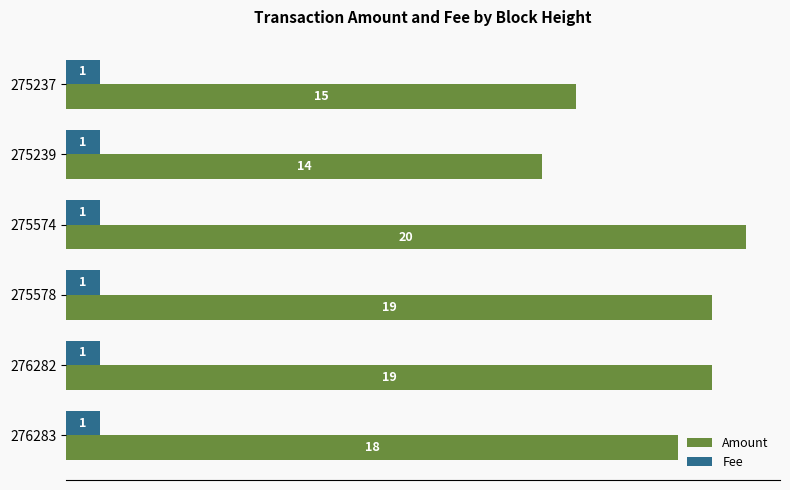

Count the Amount values in the range 15 to 19.

4